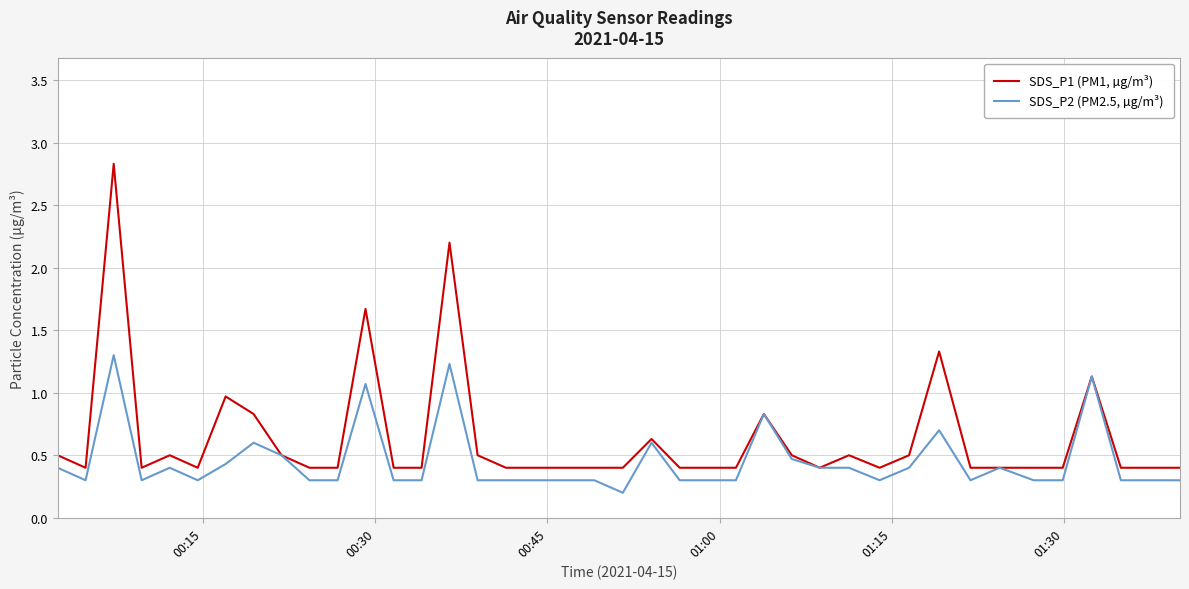

What are all the series names shown in the legend?

SDS_P1 (PM1, µg/m³), SDS_P2 (PM2.5, µg/m³)